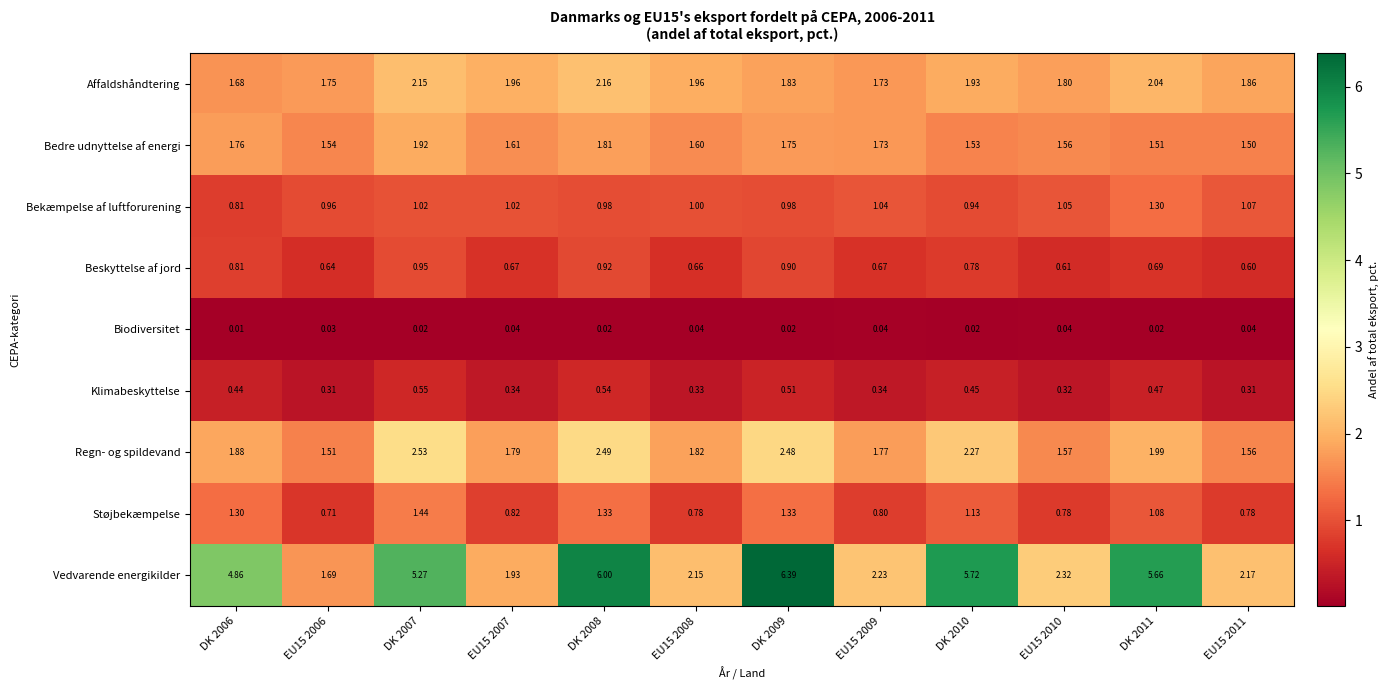

What is the total value across all series at DK 2009?

16.2